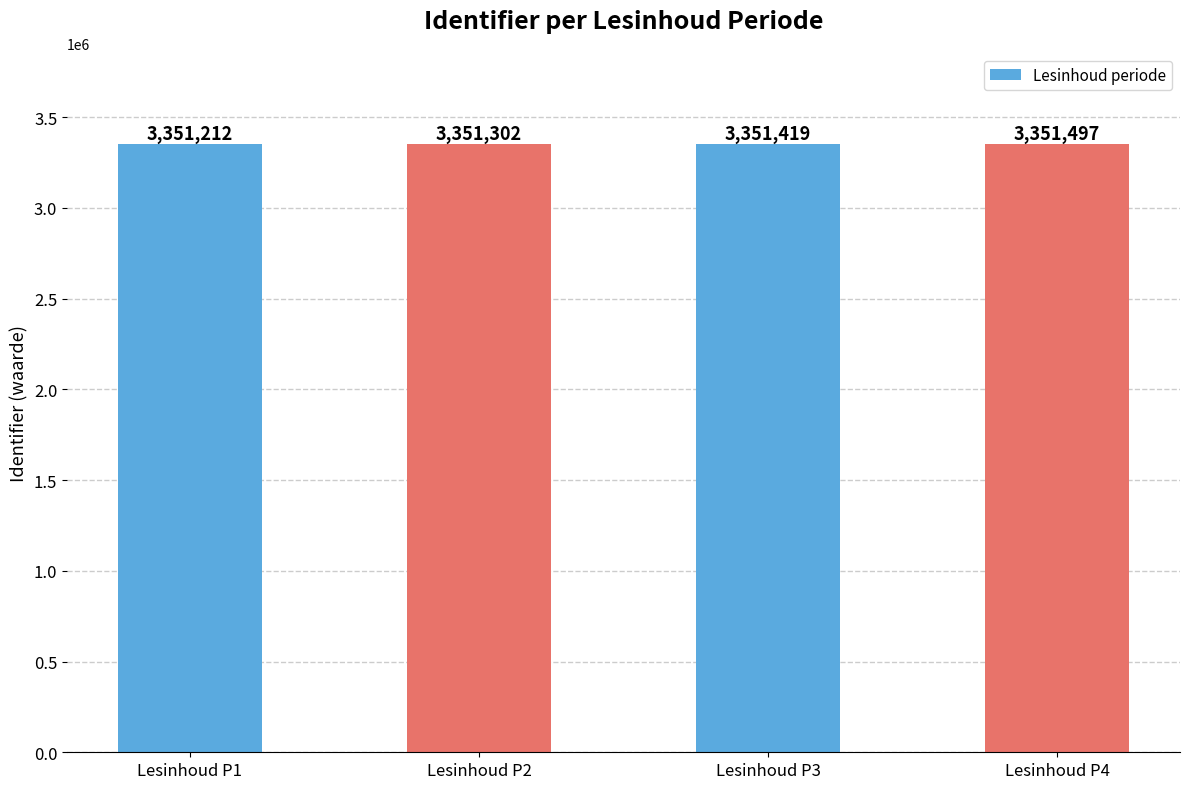

Are the bars grouped side by side (vs. stacked)?

No